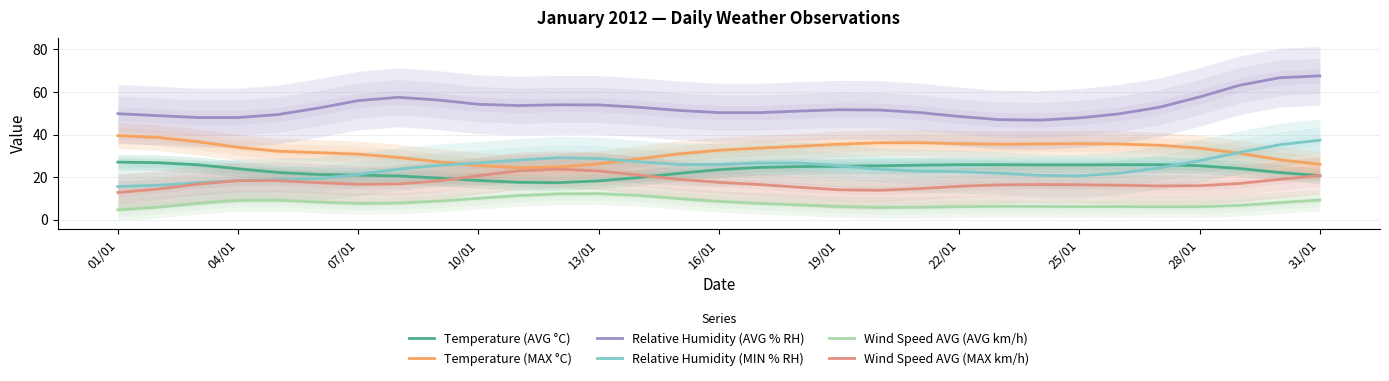

What is the maximum value for Temperature (AVG °C)?

27.1